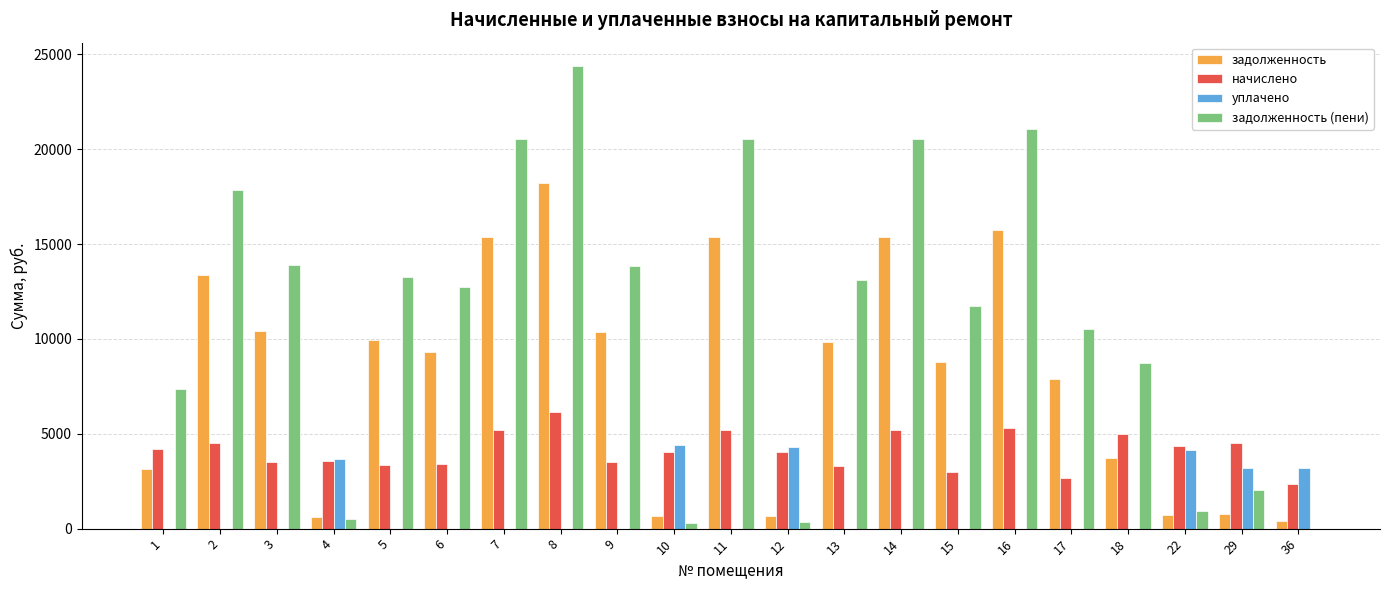

How many data points in задолженность (пени) are above 12739?

11